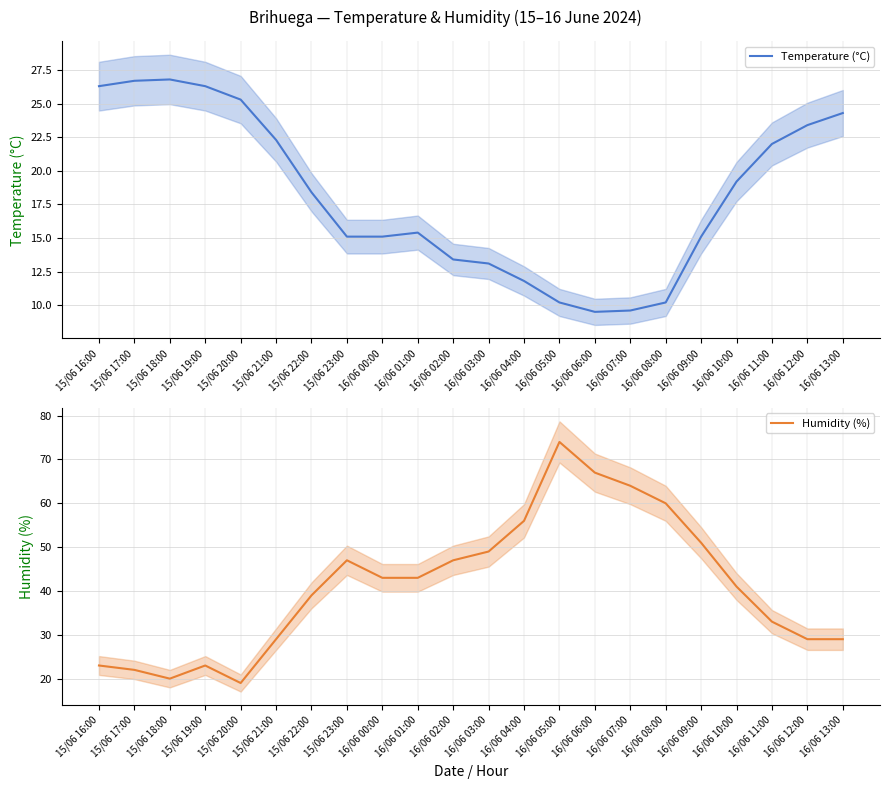

What is the label of the 1st point from the right?

16/06 13:00